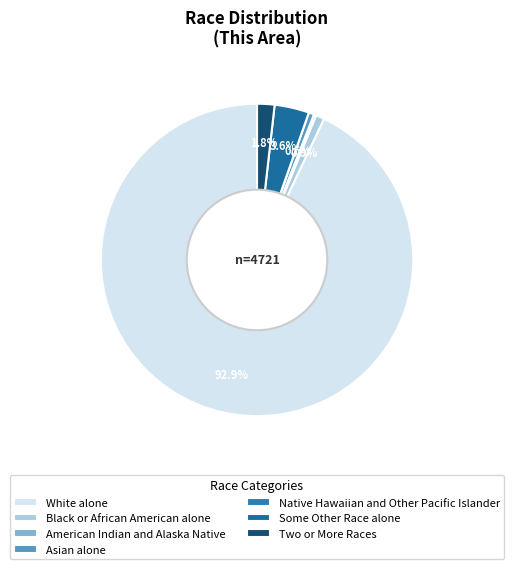

What percentage is NOT represented by American Indian and Alaska Native?

99.8%